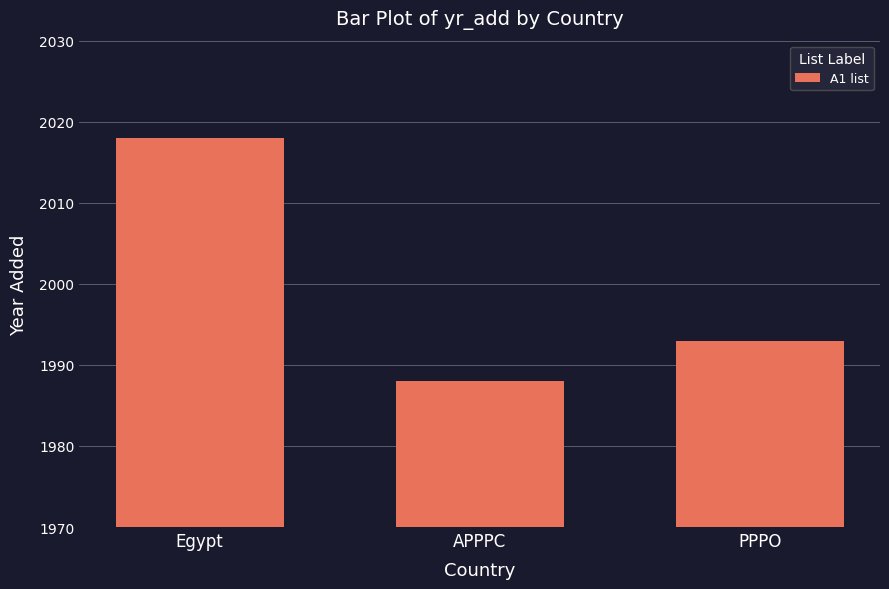

At which category does the chart reach its minimum across all series?

APPPC